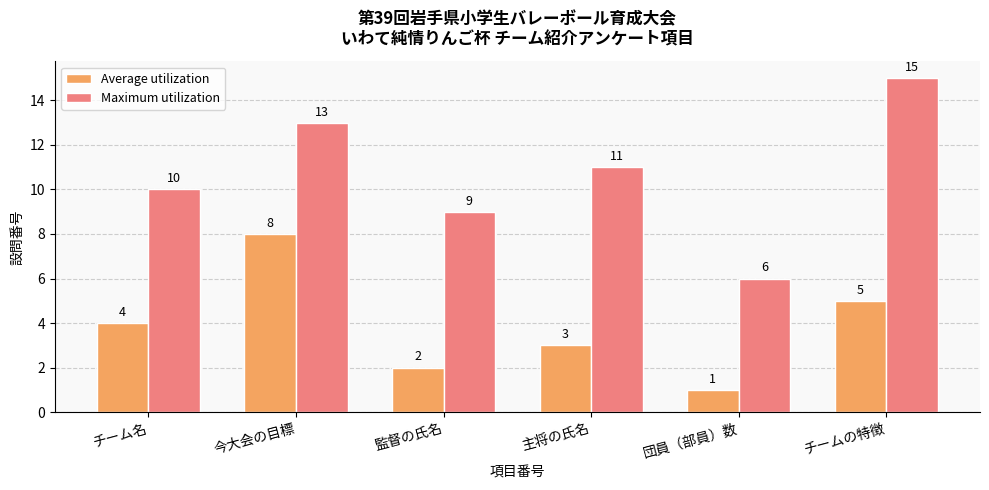

True or false: Average utilization has a value of 5 at チームの特徴.

True